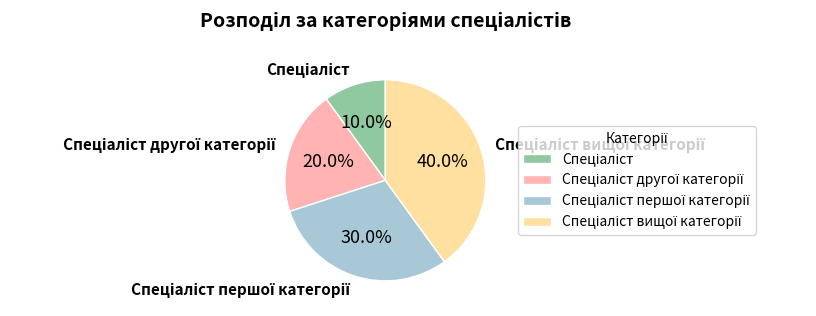

Is there a majority slice in this chart?

No